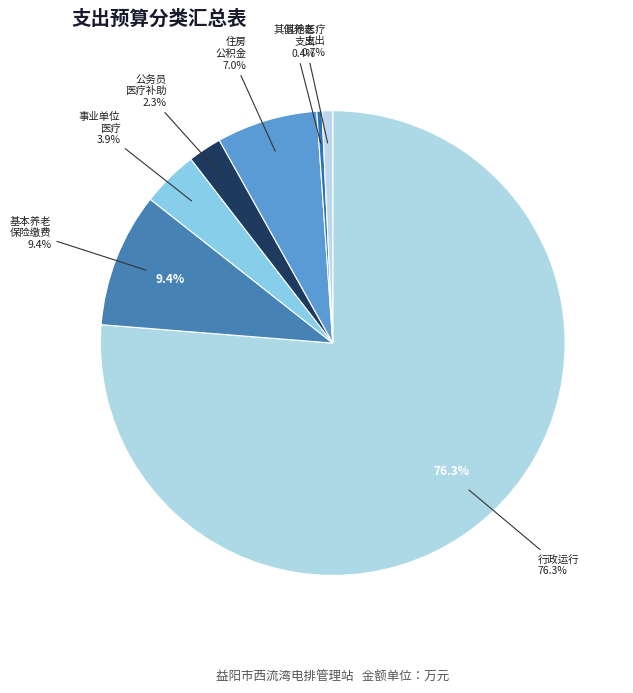

Which category has the smallest portion of the pie?

其他行政事业单位养老支出